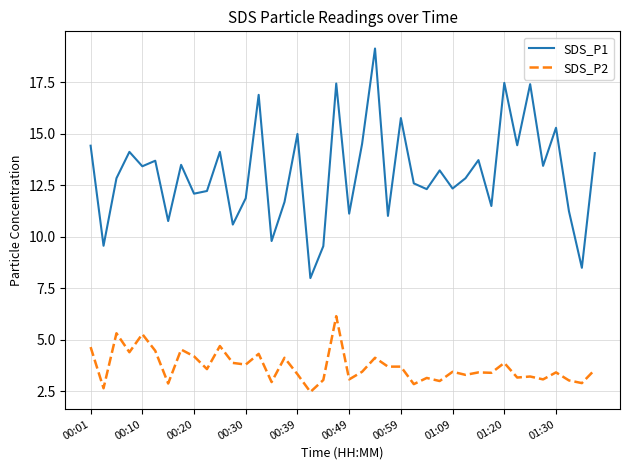

In SDS_P1, how many points are lower than both neighbors (excluding endpoints)?

15